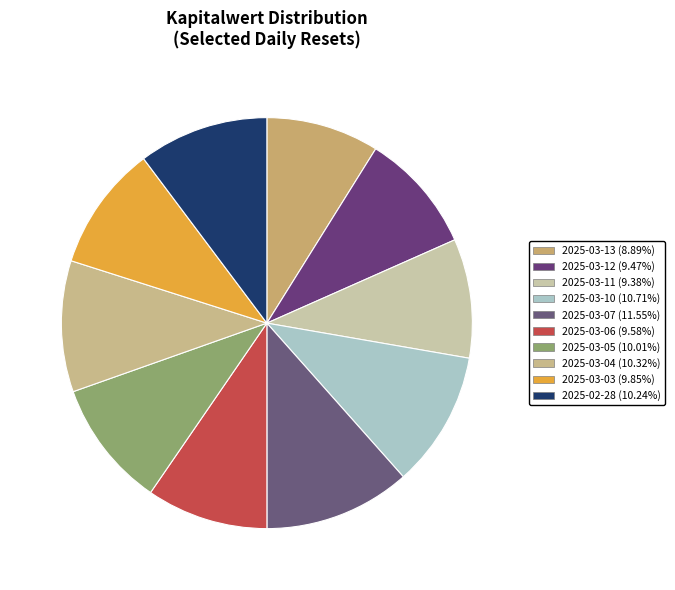

What percentage is the 2025-03-05 slice, to the nearest percent?

10%